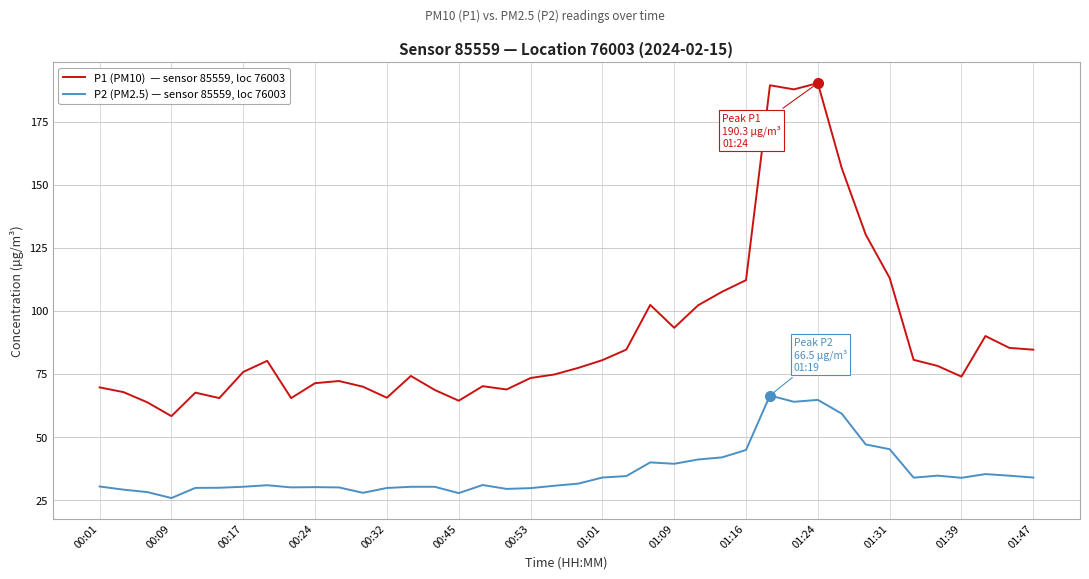

How many lines are shown in the chart?

2